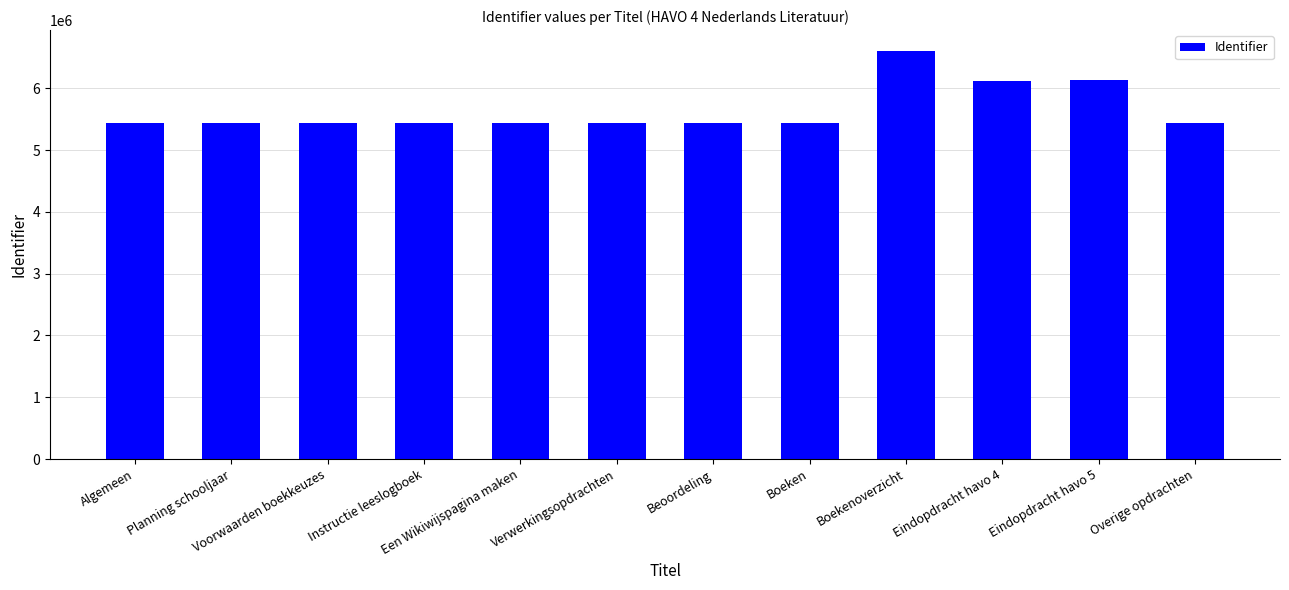

What is the label of the 7th bar from the left?

Beoordeling